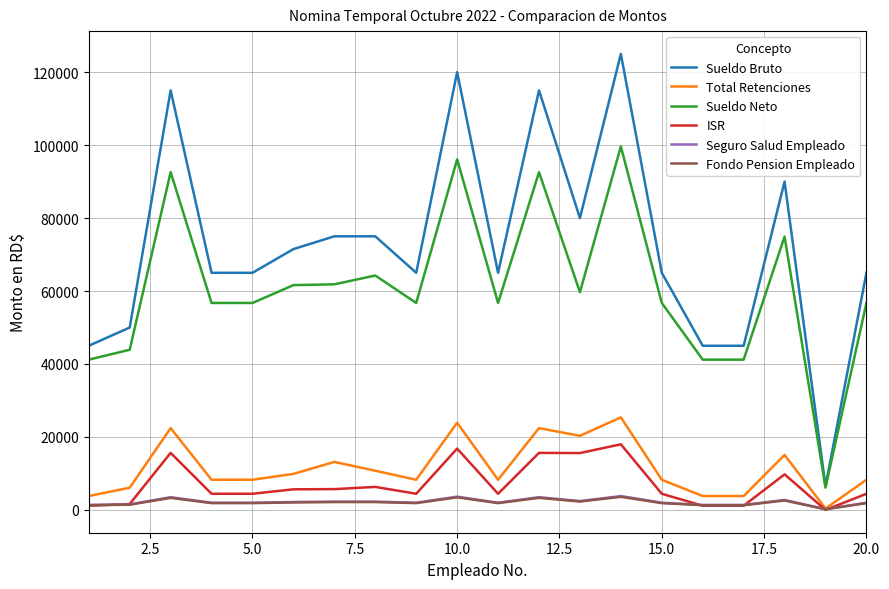

True or false: Sueldo Bruto and Seguro Salud Empleado intersect in this chart.

False